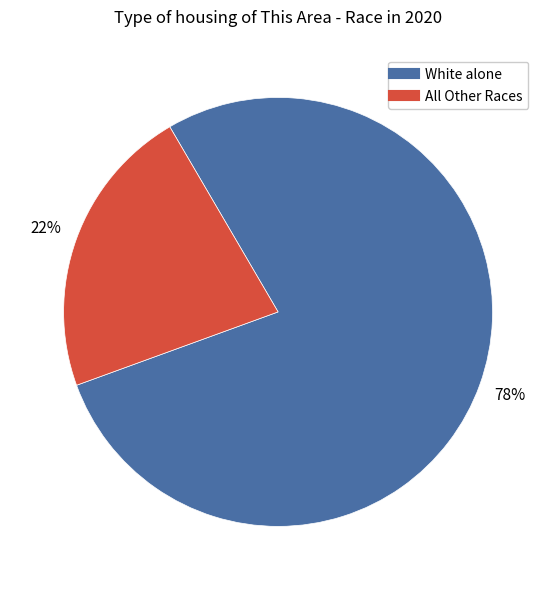

To the nearest percent, what is the difference between the largest and smallest slice percentages?

56%